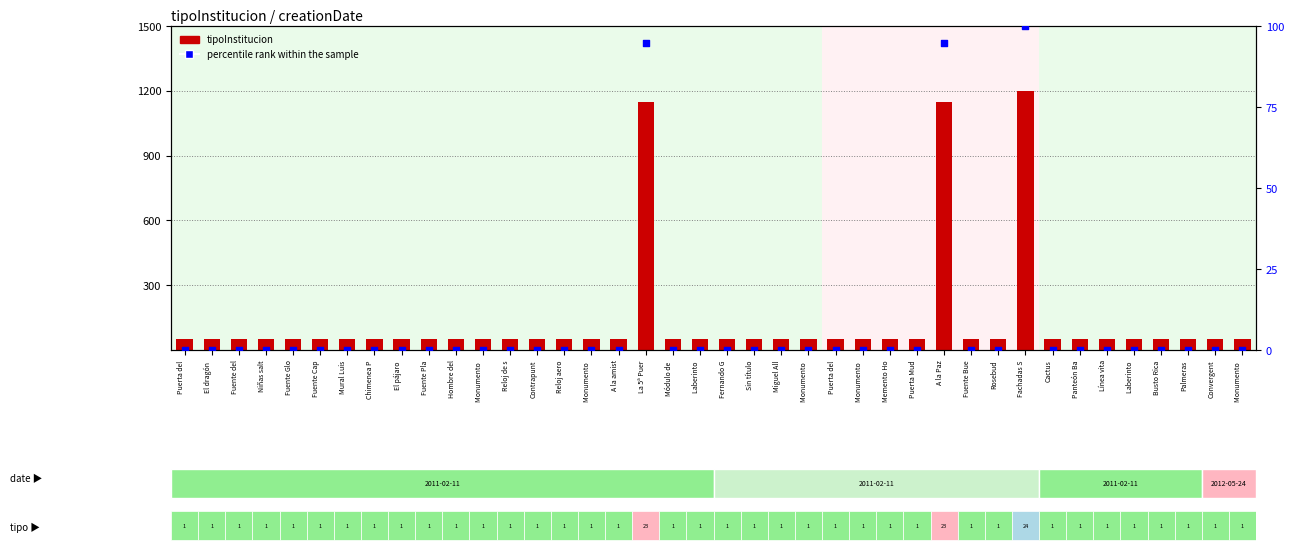

What is the total value across all series at Hombre del?

50.0